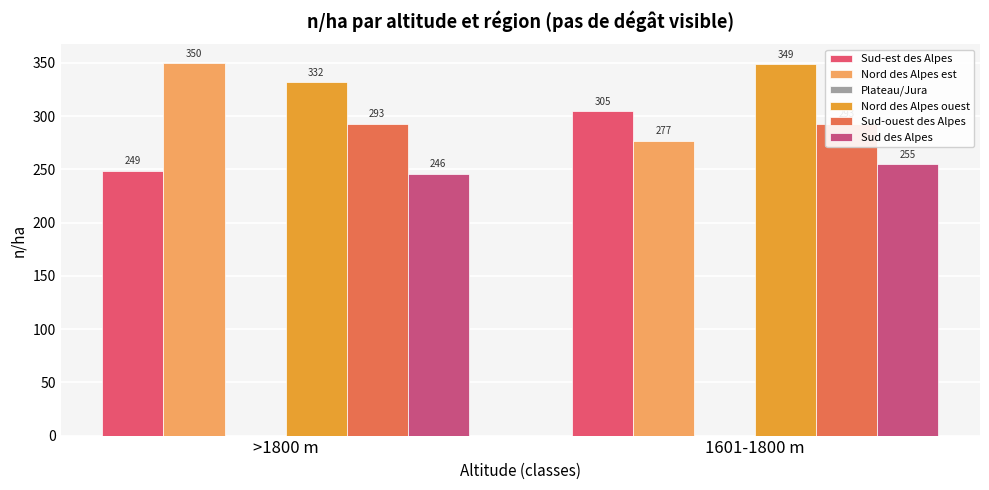

What is the label of the 1st bar from the right?

1601-1800 m